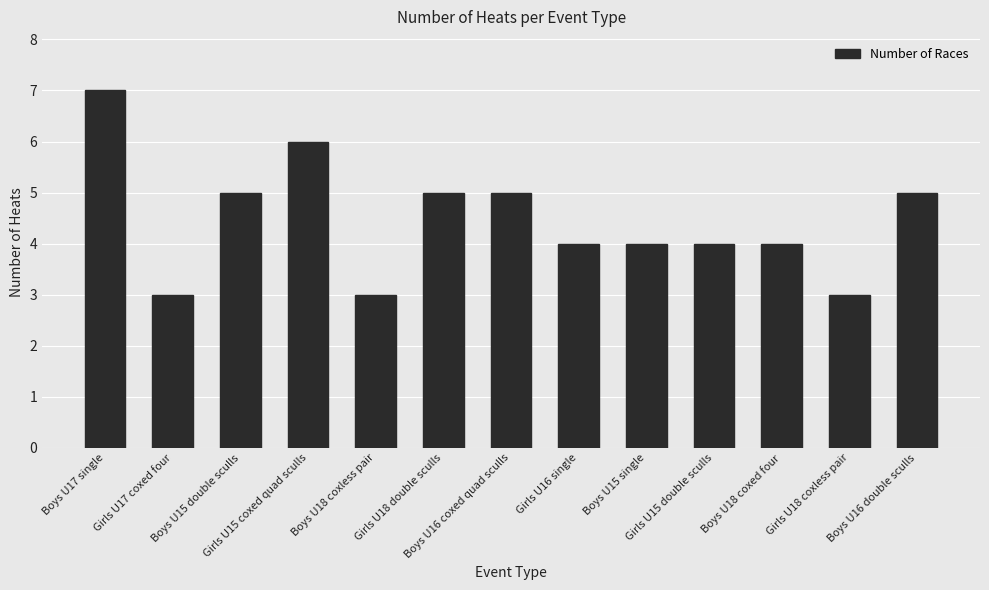

What is the value of the 1st bar from the left?

7